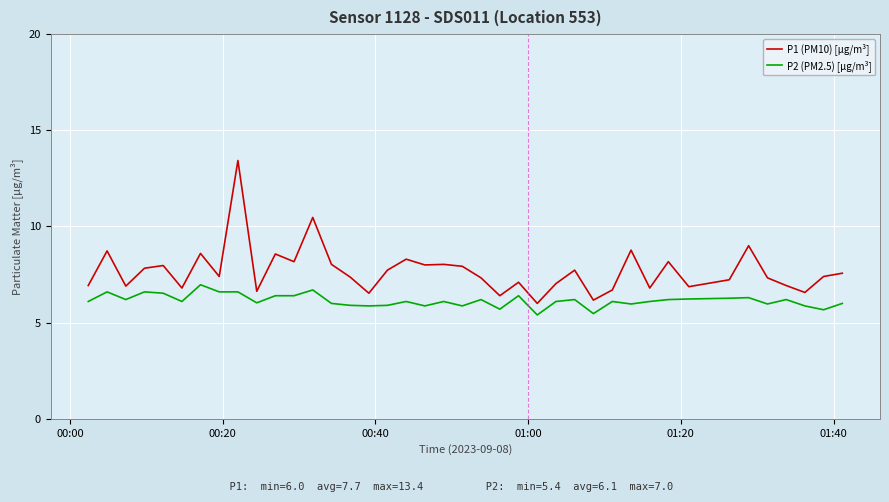

Rank the series by their maximum value, from lowest to highest.

P2 (PM2.5) [µg/m³], P1 (PM10) [µg/m³]